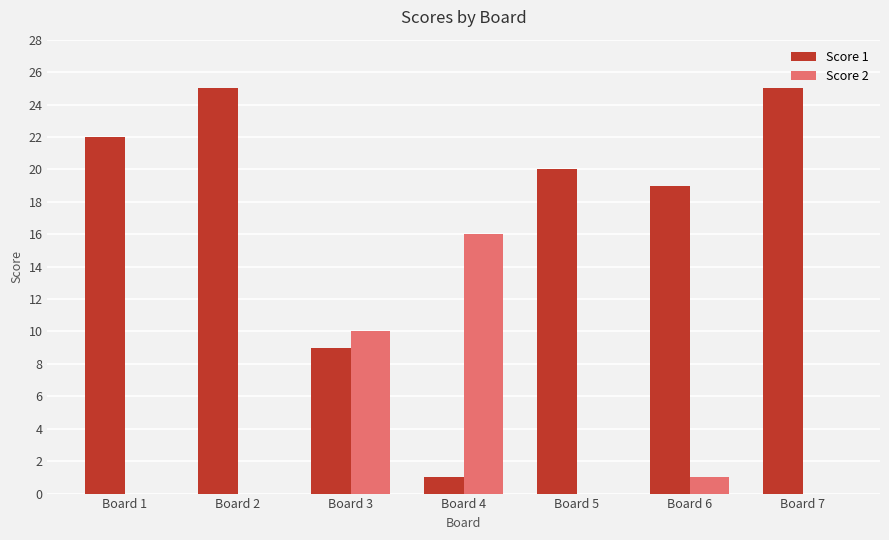

Count the number of data series in this chart.

2